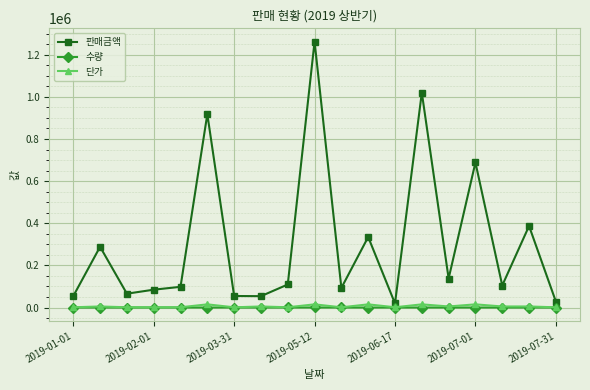

Does the chart have visible grid lines?

Yes